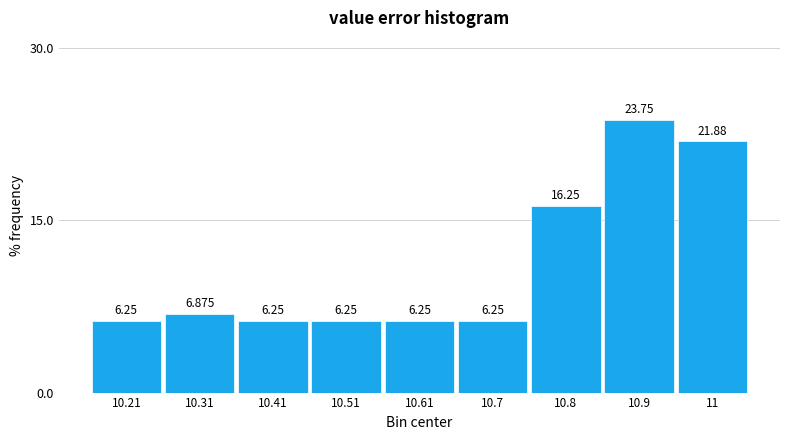

What is the height of the bar covering 10.75 to 10.85 on the x-axis? The bar edges are not printed on the chart, so give them approximately, as read against the axis.

16.250